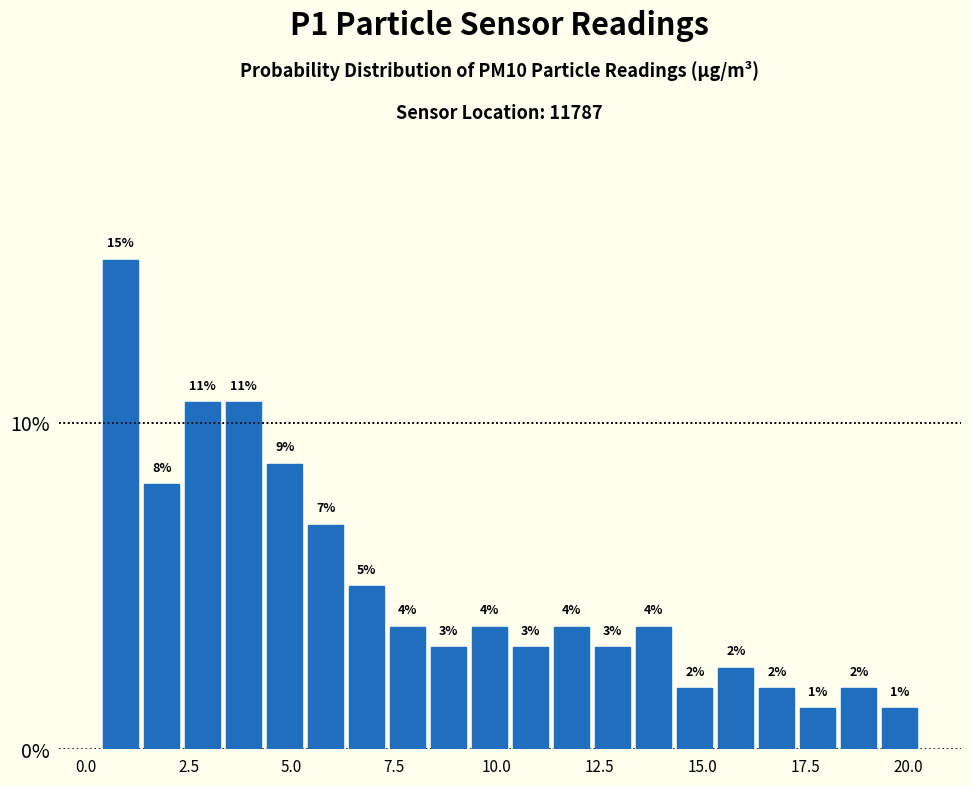

Around what value on the x-axis is the tallest bar? Give the approximate position of its centre, as read against the axis.

1.0